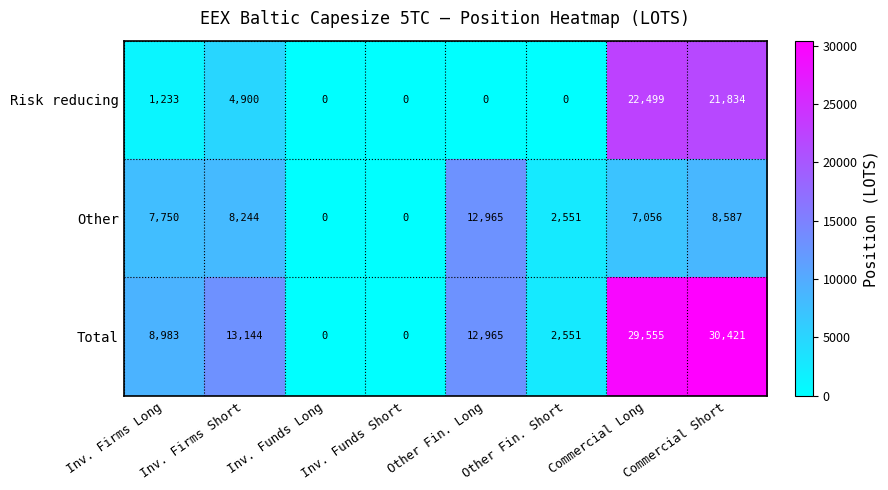

What is the sum of the Risk reducing values at Inv. Firms Short and Inv. Funds Long?

4900